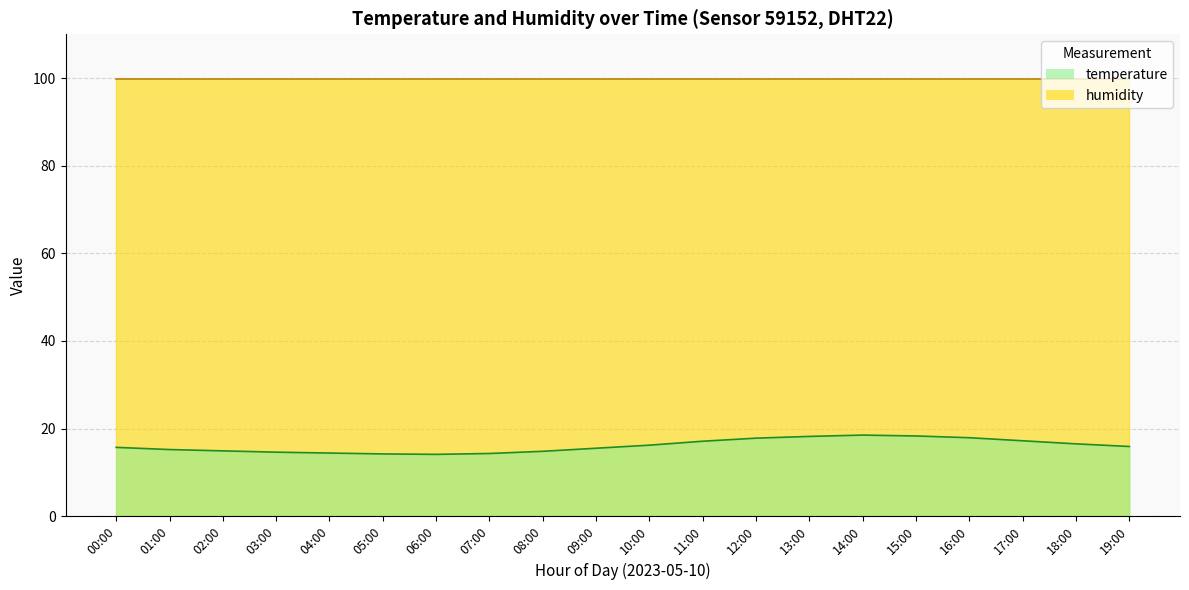

What is the change in value from 02:00 to 06:00?

-0.8